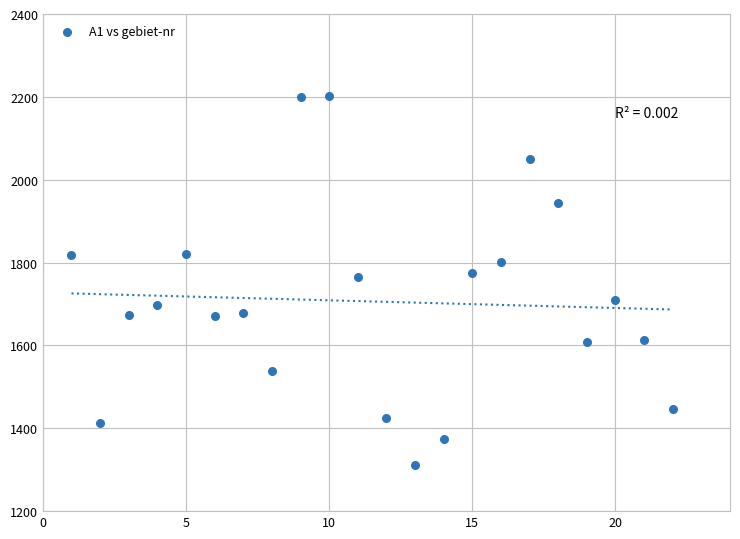

What is the range of Y values (max minus min)?

890